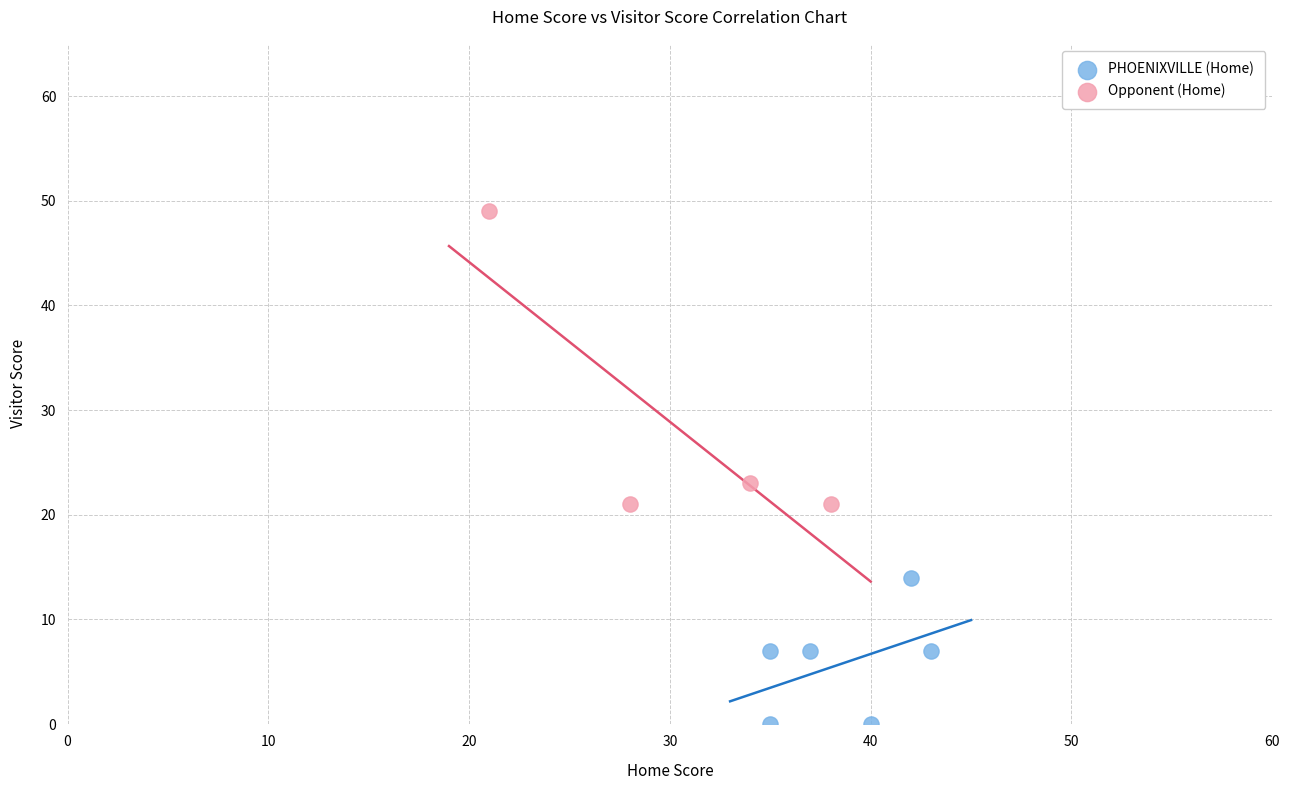

Which series reaches the maximum Y coordinate?

Opponent (Home)